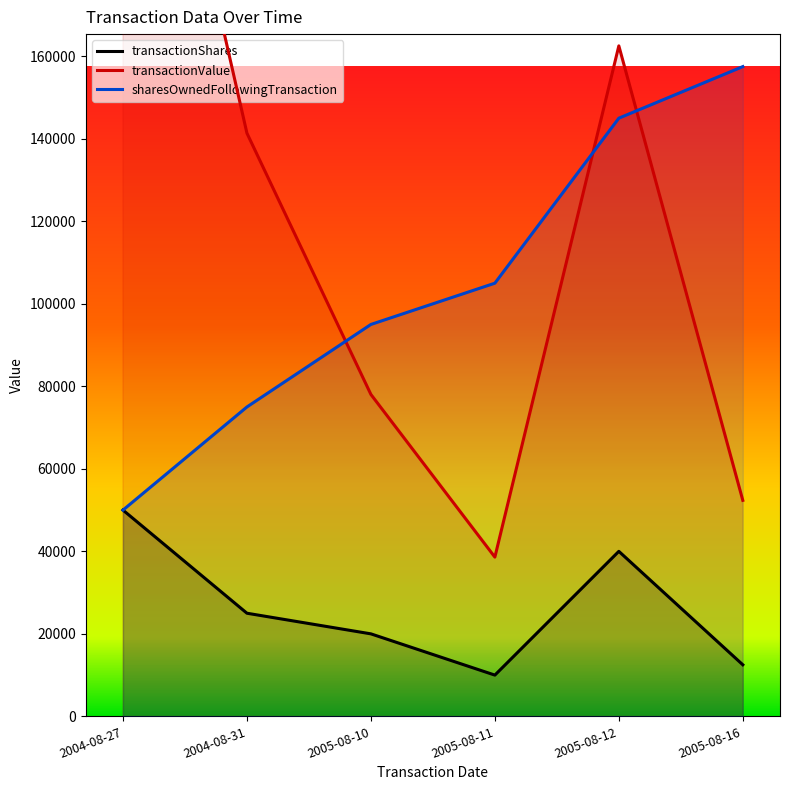

True or false: transactionShares has a value of 40000 at 2005-08-12.

True